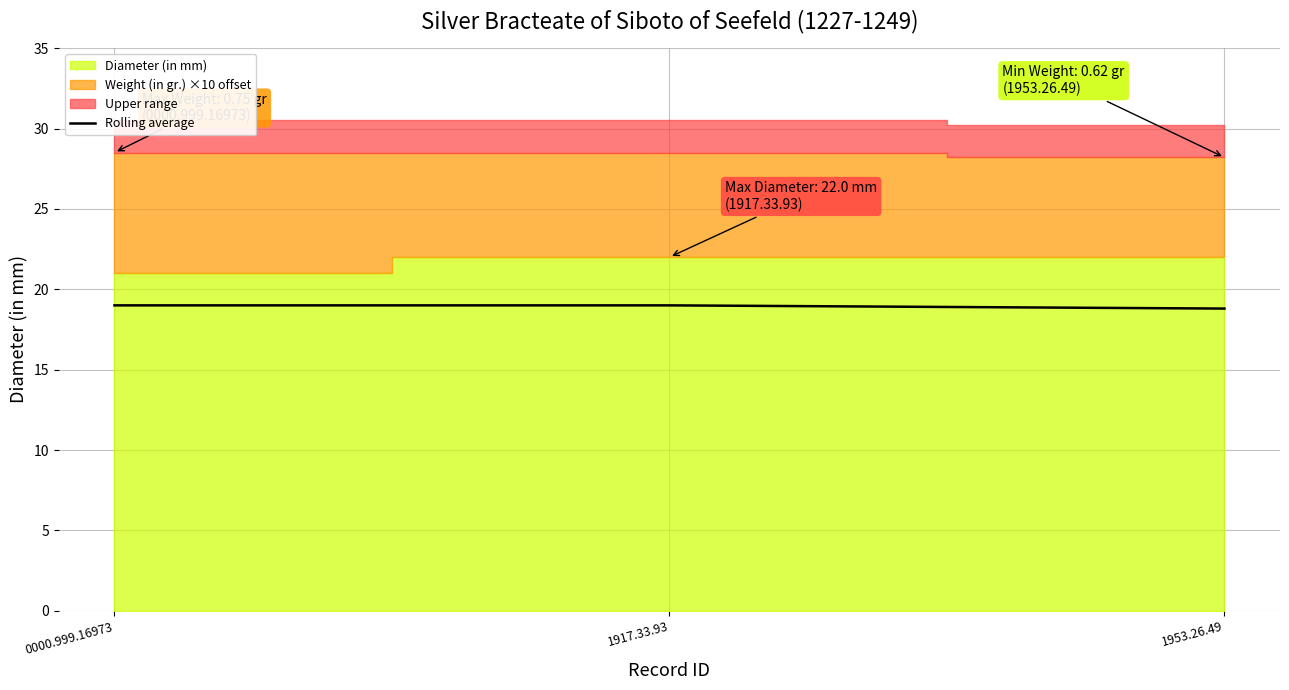

The chart shows a value of 9.6 at 1917.33.93. True or false?

False